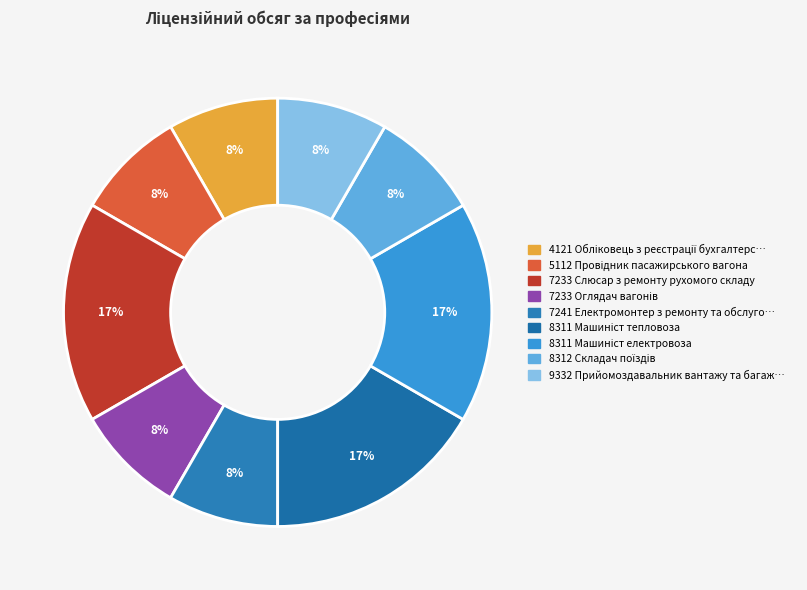

How many slices are in this pie chart?

9